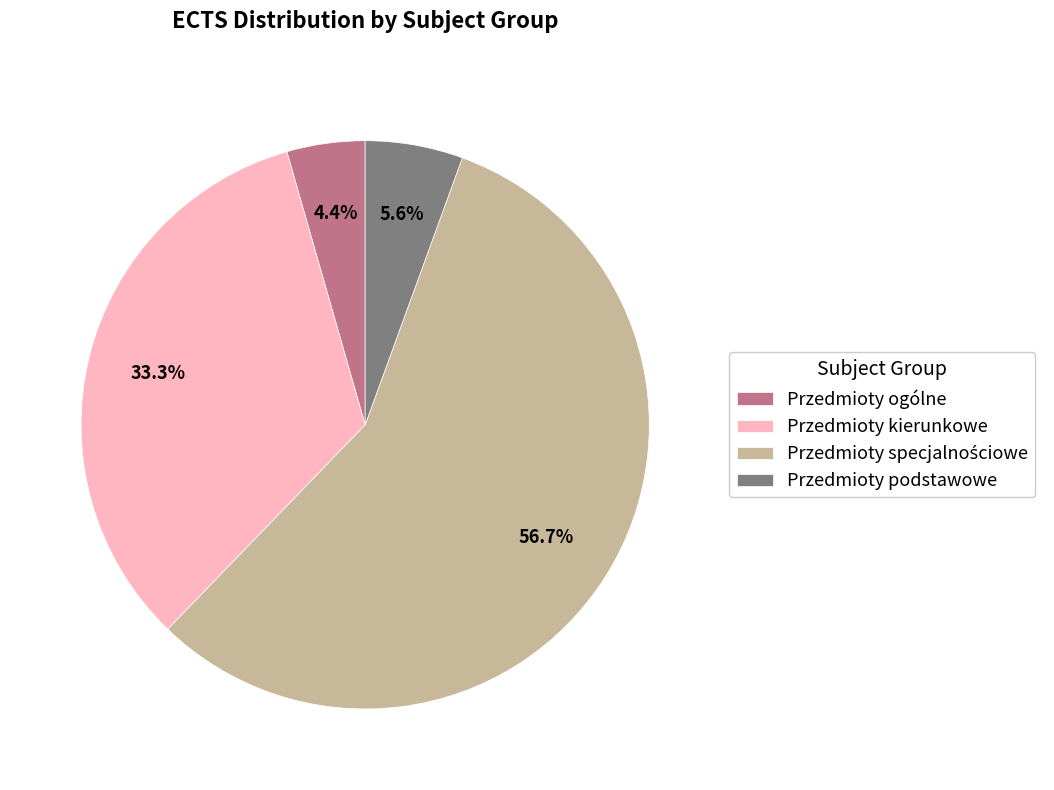

What portion of the pie excludes Przedmioty kierunkowe?

66.7%